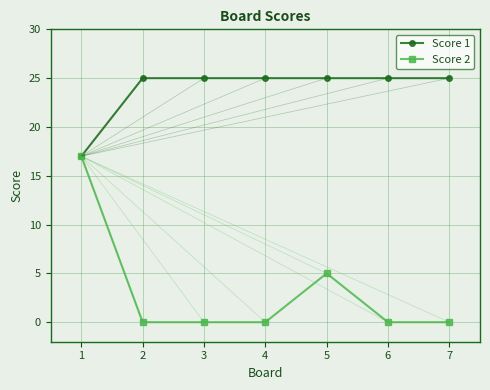

What is the value of the Score 1 point at the 6th from the left?

25